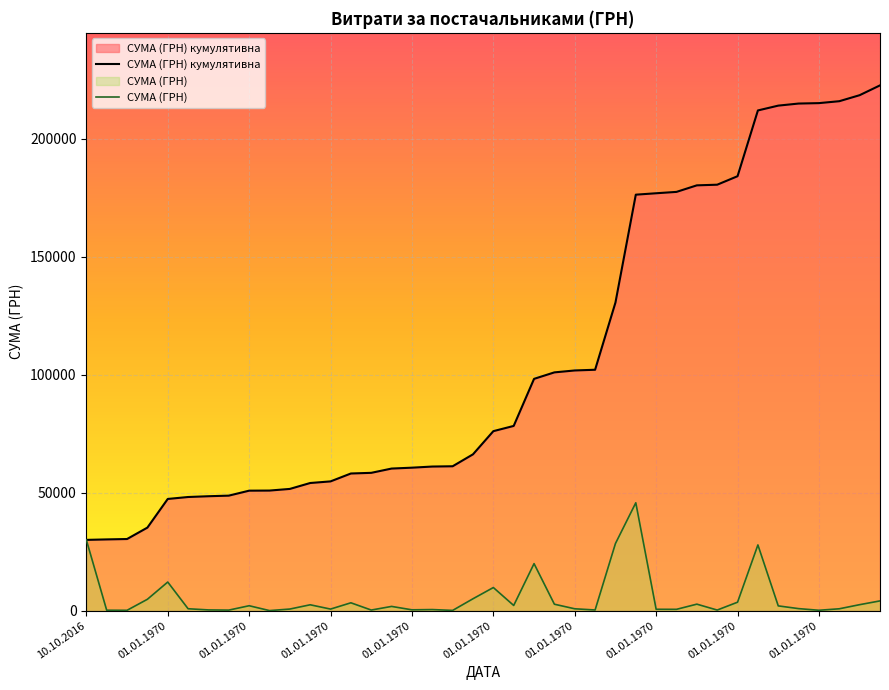

At which label is the value closest to 22891?

01.01.1970